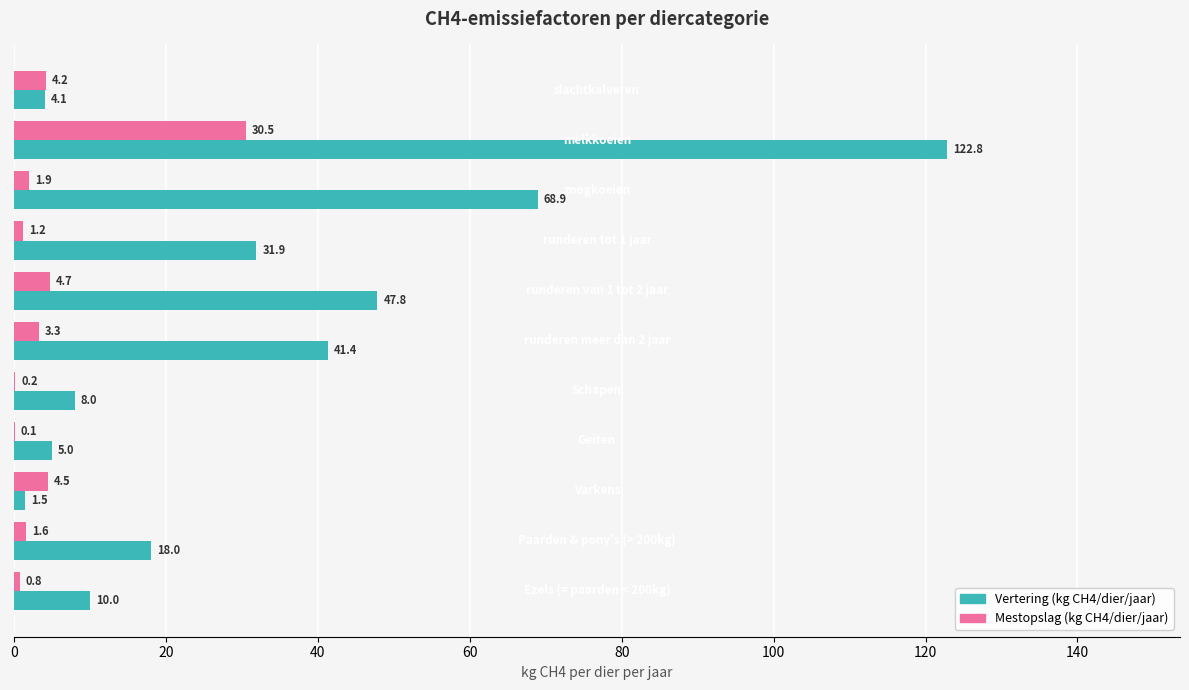

What is the highest value of the Vertering (kg CH4/dier/jaar) series?

122.8